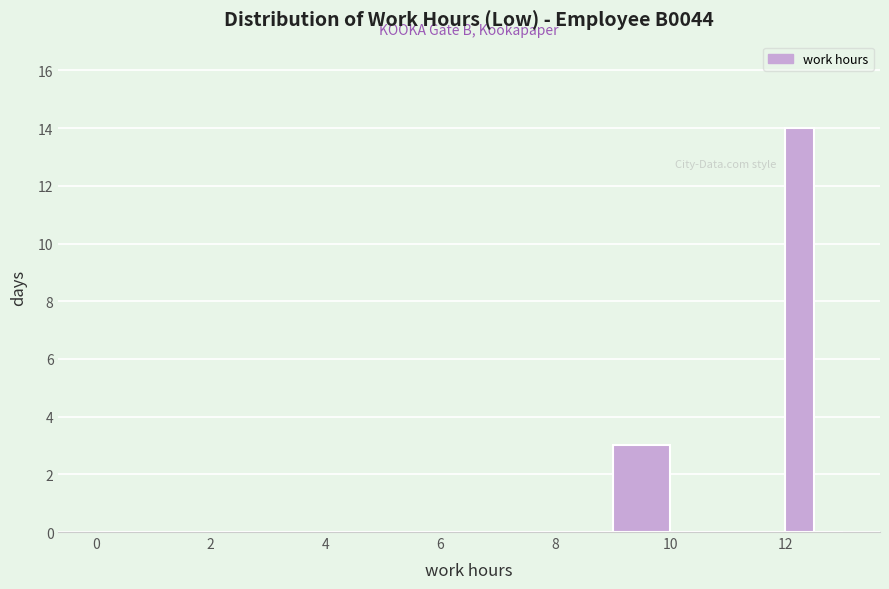

Read against the x-axis, roughly where is the centre of the tallest bar?

12.2